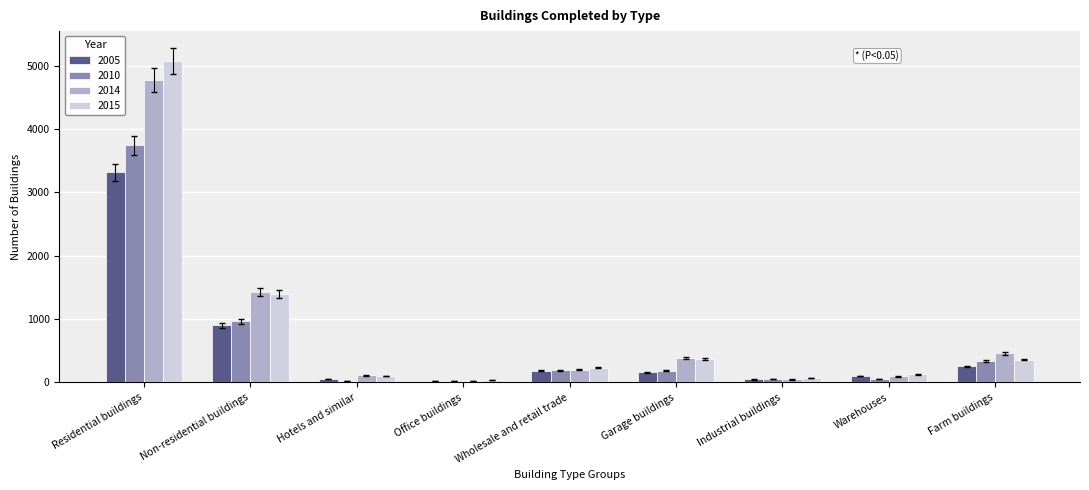

Count the number of categories in the chart.

9